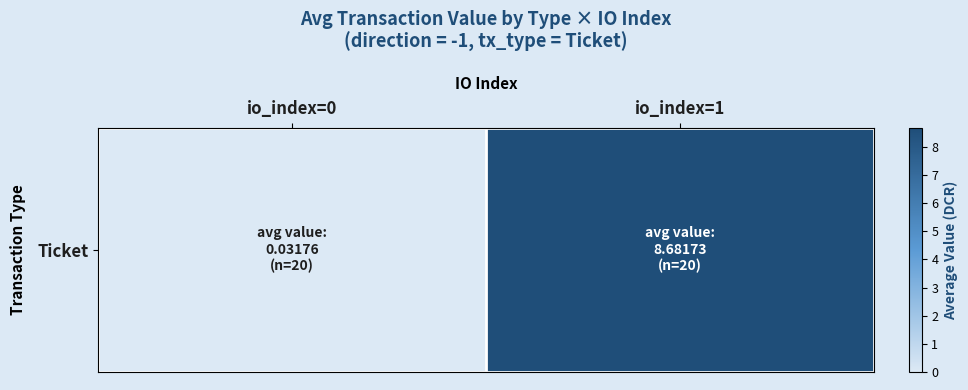

What is the sum of all values?

8.7